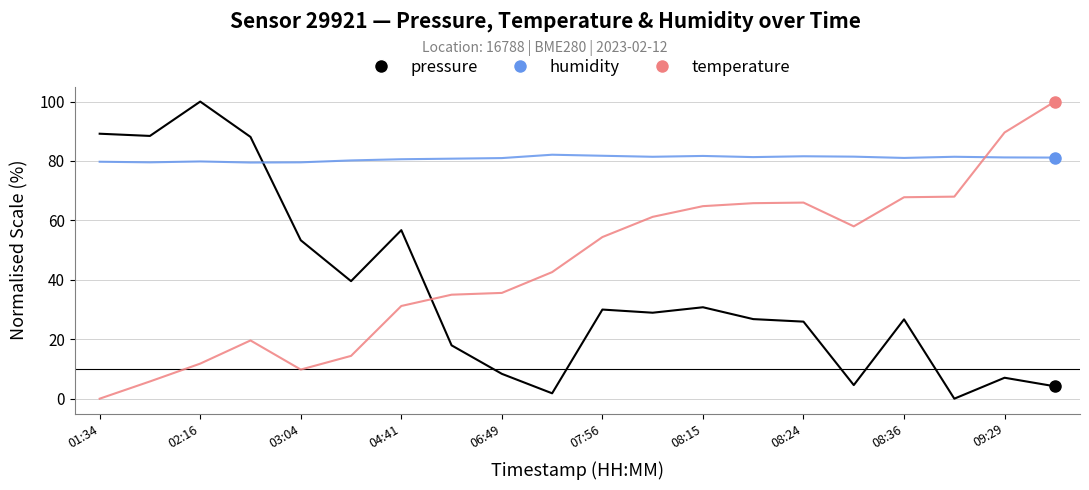

What is the maximum value shown in the chart?

100.0